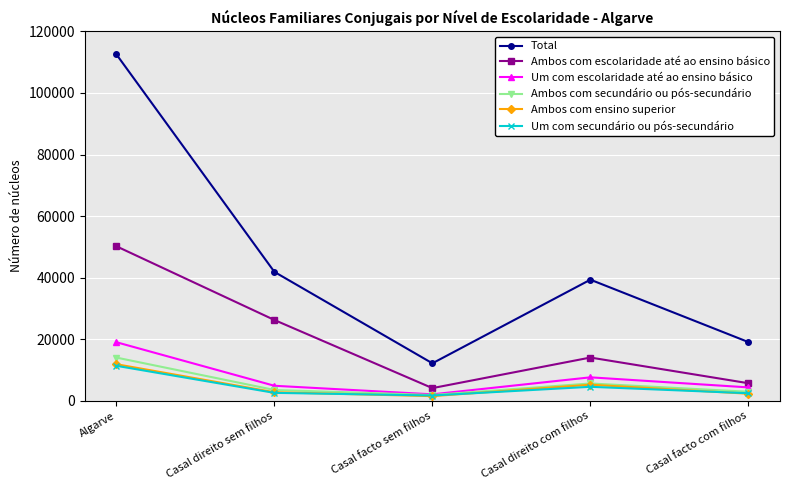

What is the difference between the highest and lowest values at Casal direito sem filhos?

39294